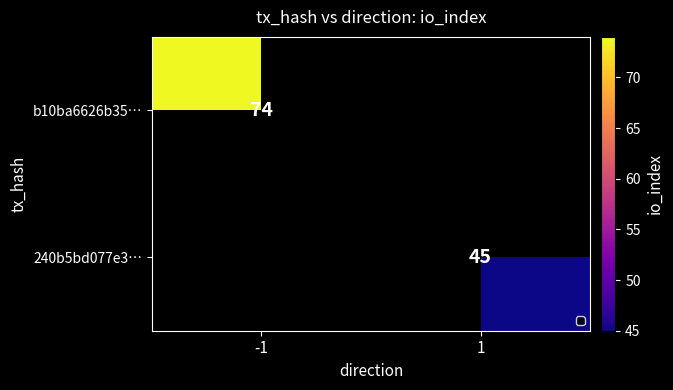

Is it true that 240b5bd077e3… equals 59 at 1?

False